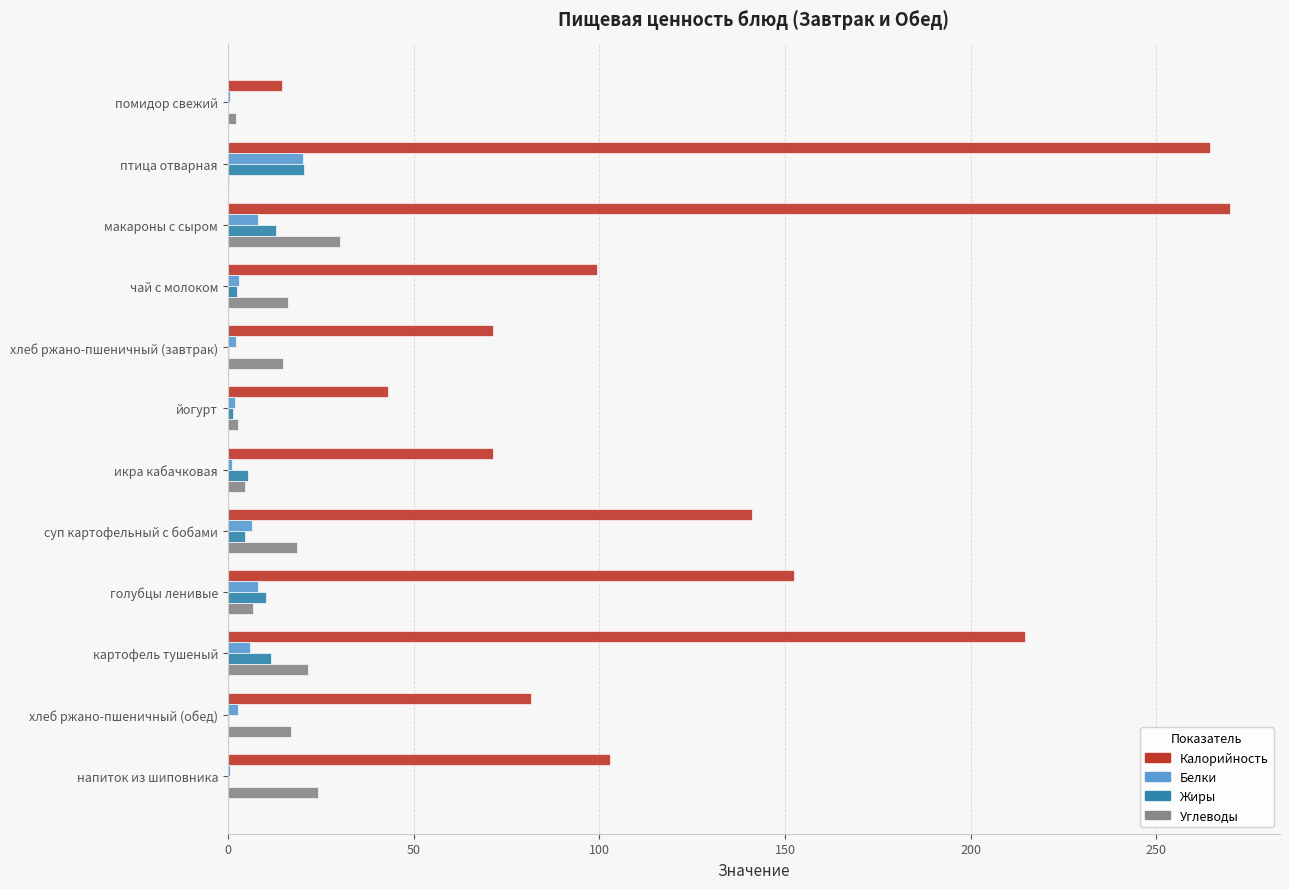

At which category does the chart reach its peak across all series?

макароны с сыром